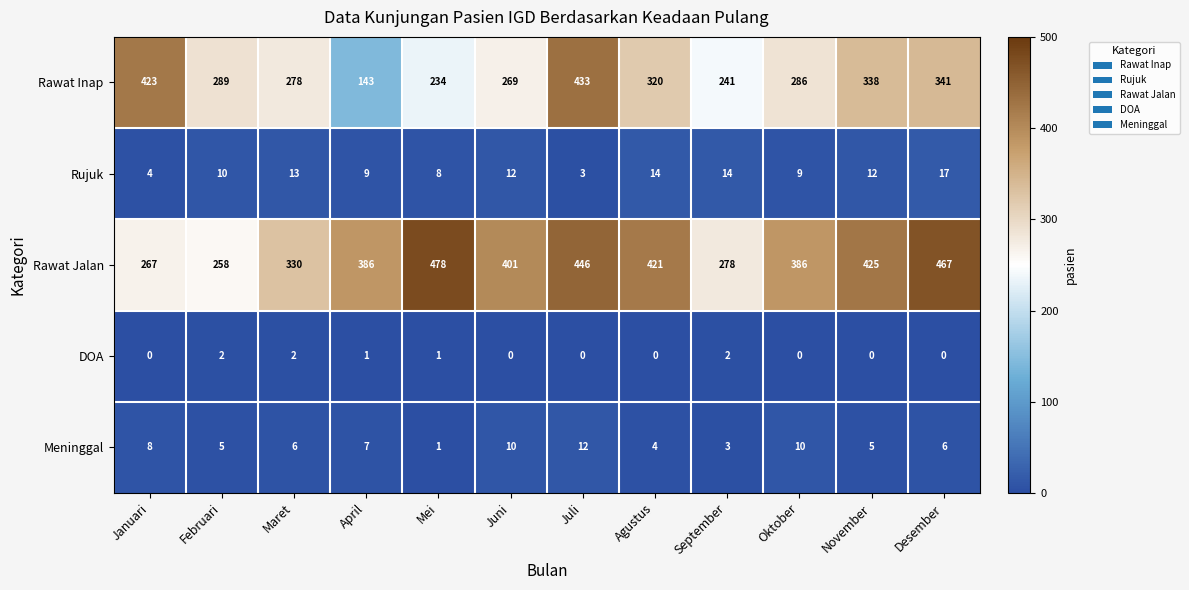

The value of Meninggal at Mei is 1. True or false?

True